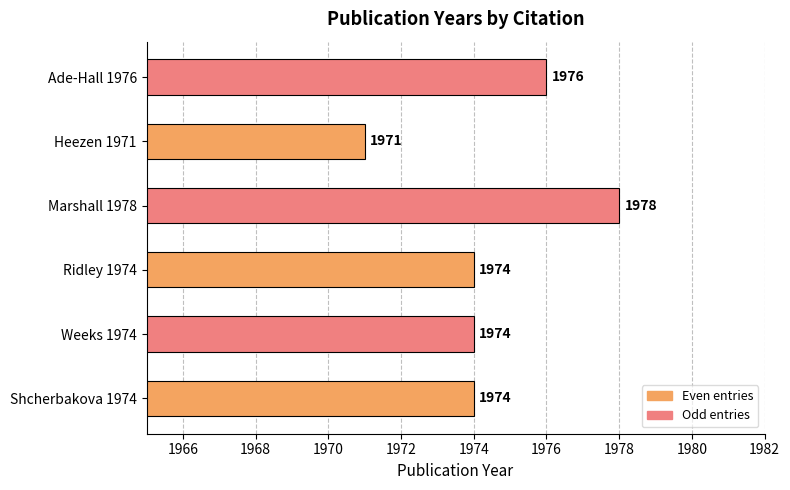

How many values are between 1974 and 1976?

4